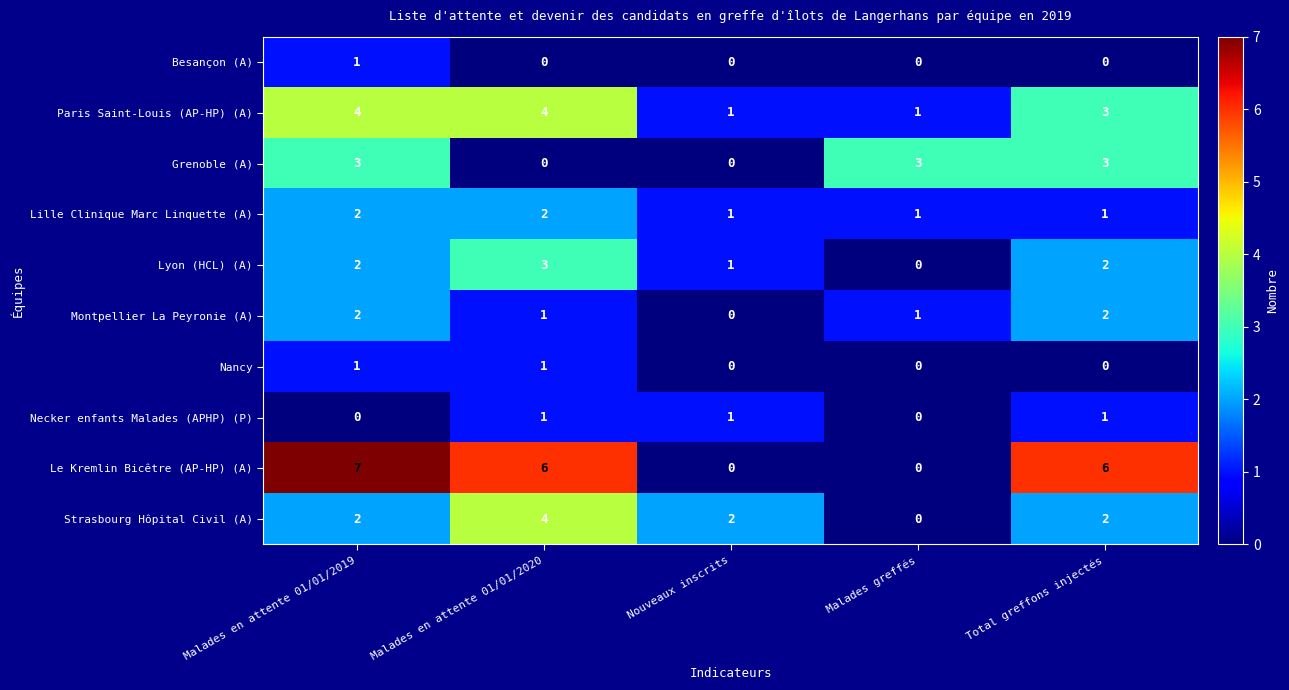

True or false: Necker enfants Malades (APHP) (P) has a value of 0 at Malades en attente 01/01/2019.

True